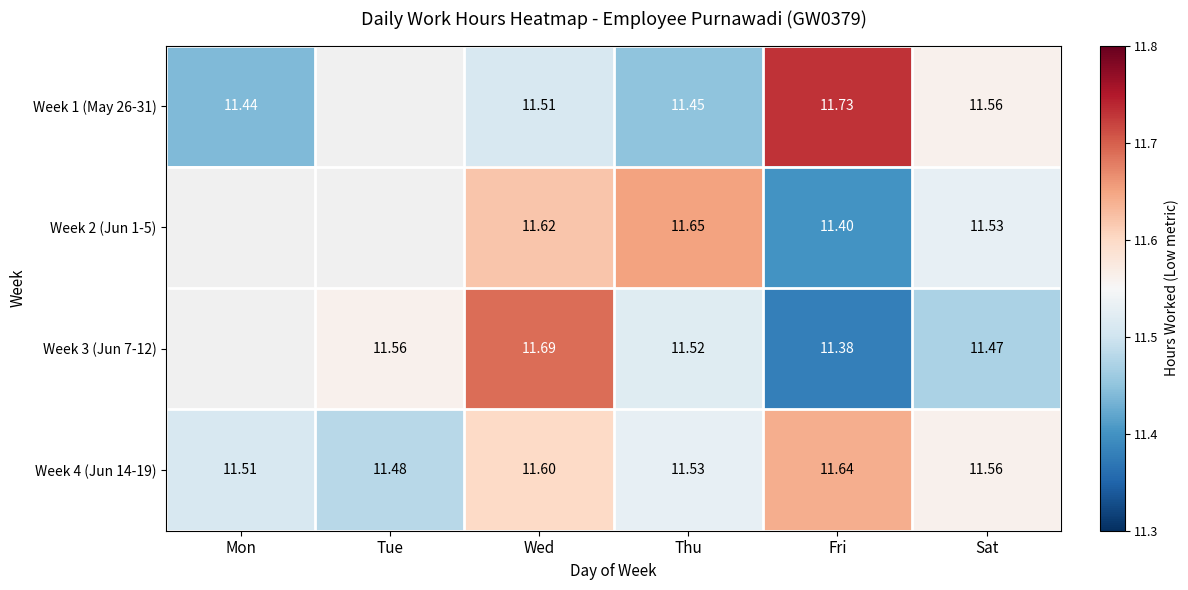

True or false: Week 4 (Jun 14-19) has a value of 18.6 at Sat.

False